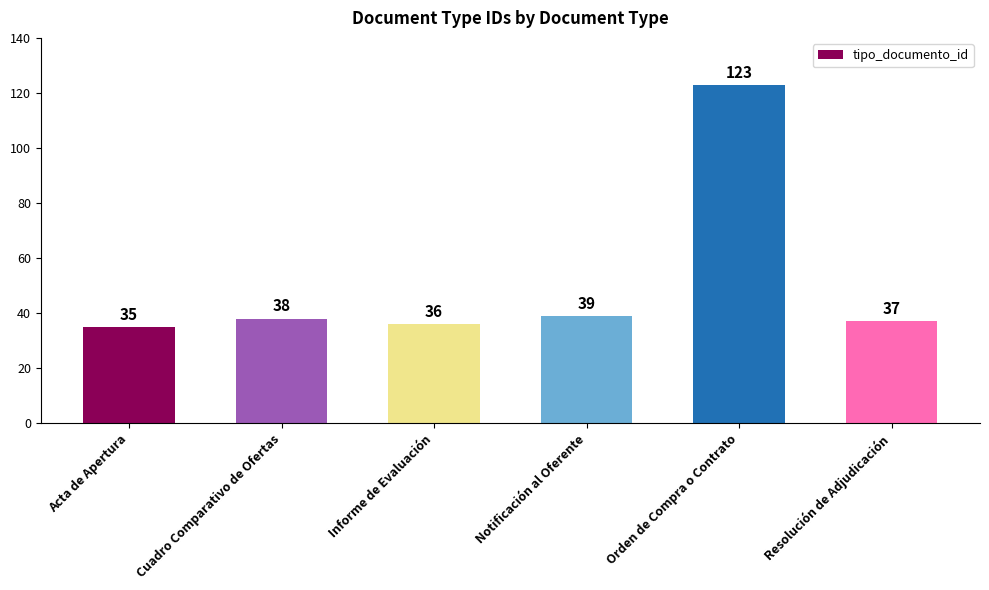

The value at Orden de Compra o Contrato is 162. True or false?

False